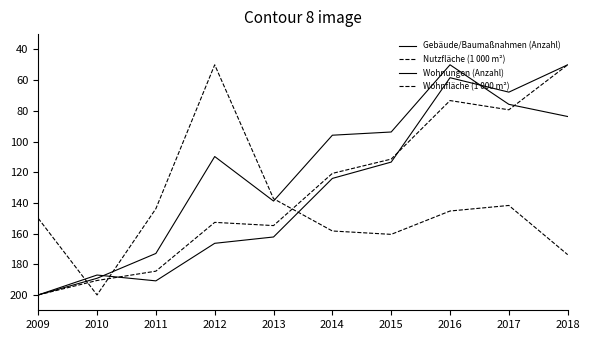

How many lines are shown in the chart?

4